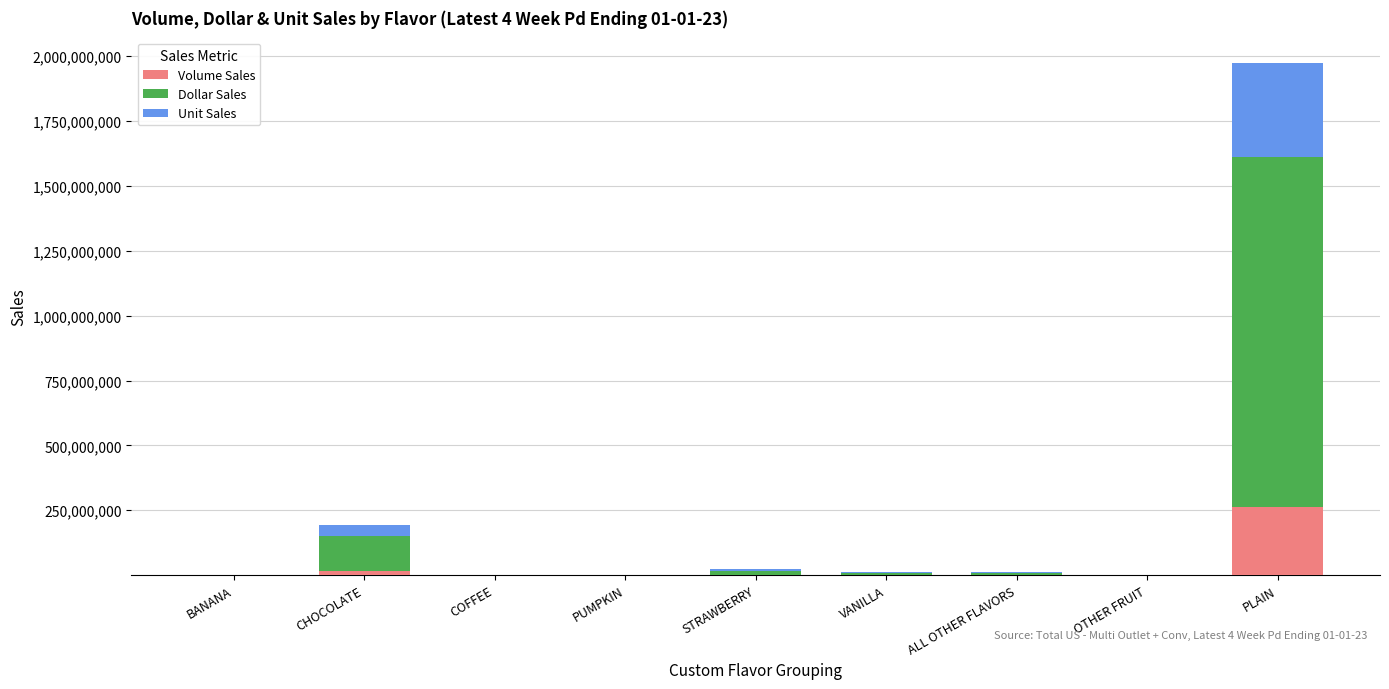

Which category has the highest value in the Volume Sales series?

PLAIN